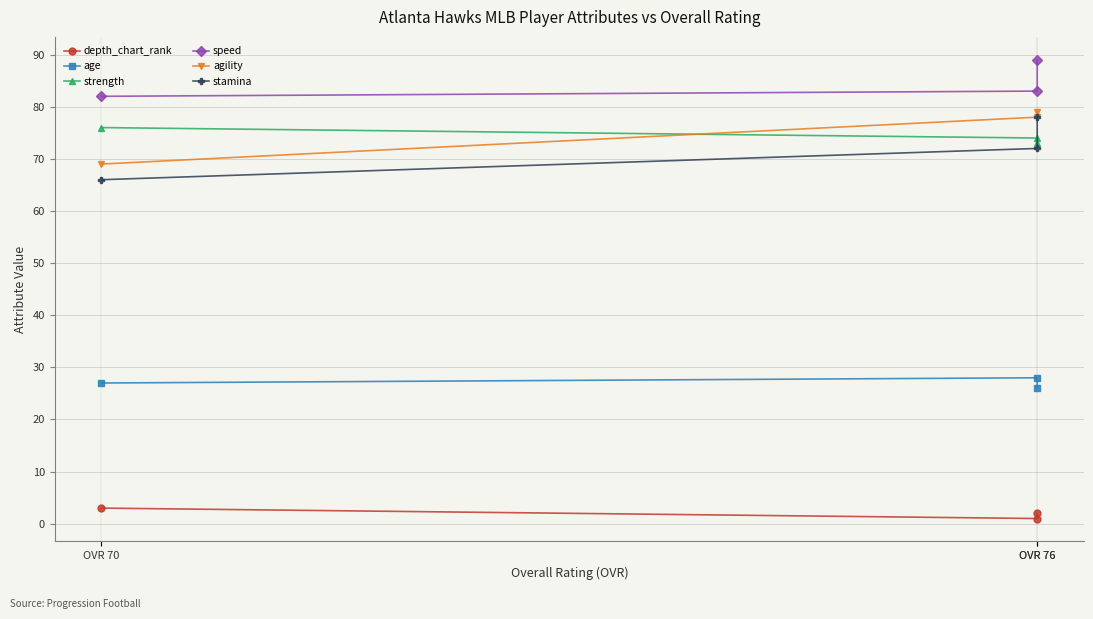

Between OVR 76 and OVR 70, which is larger?

OVR 70